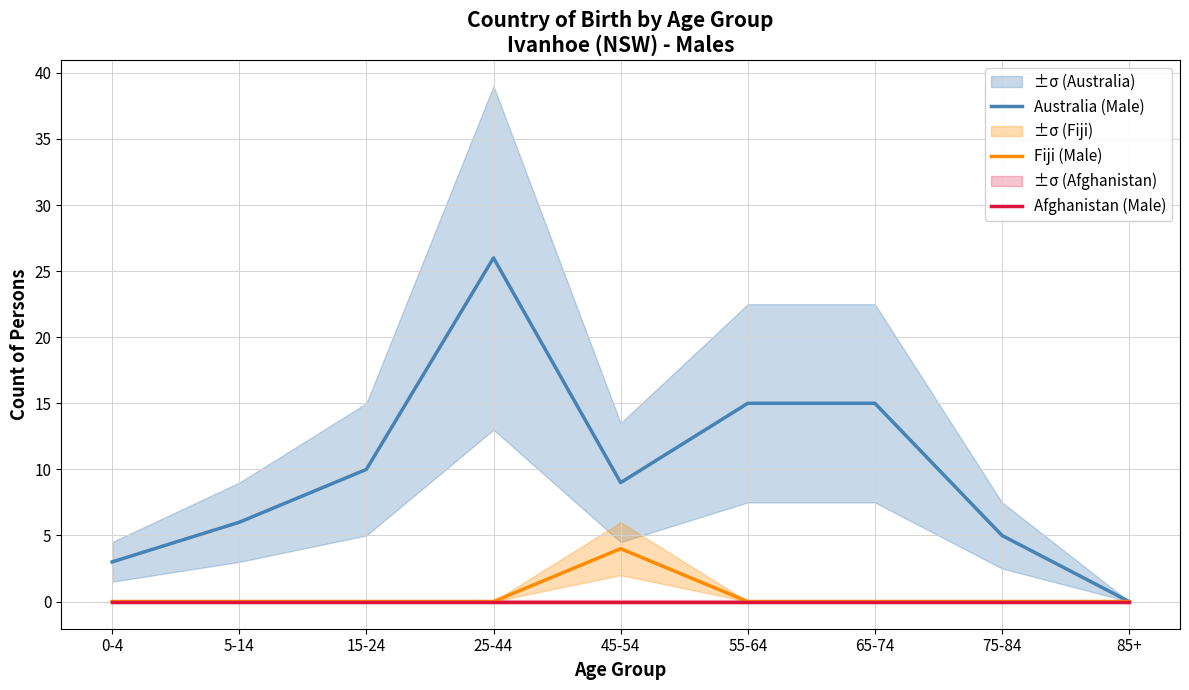

How many data points does each series have?

9